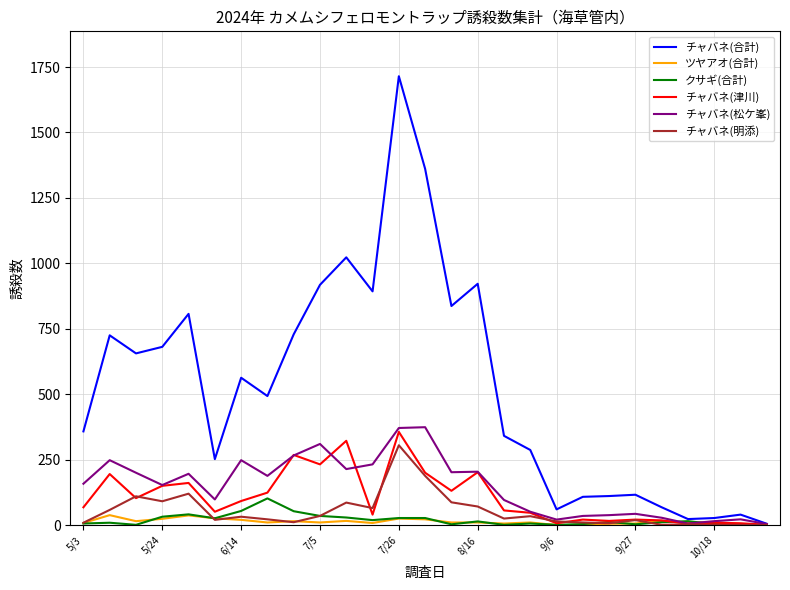

What is the maximum value shown in the chart?

1715